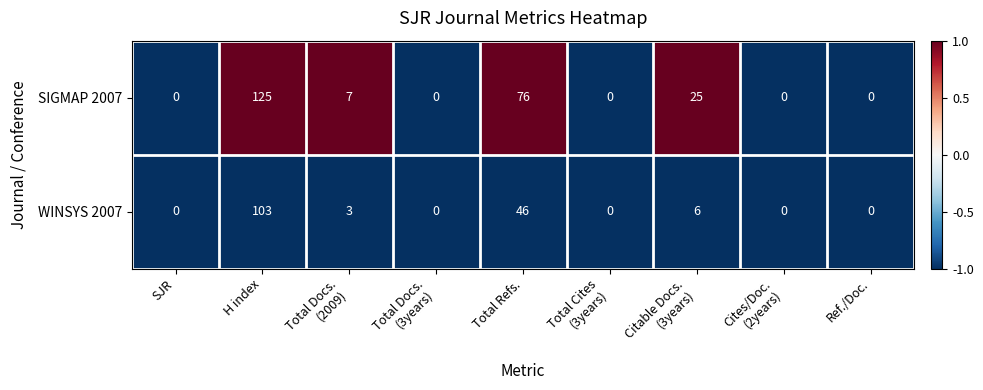

At which label is SIGMAP 2007 closest to 62?

Total Refs.